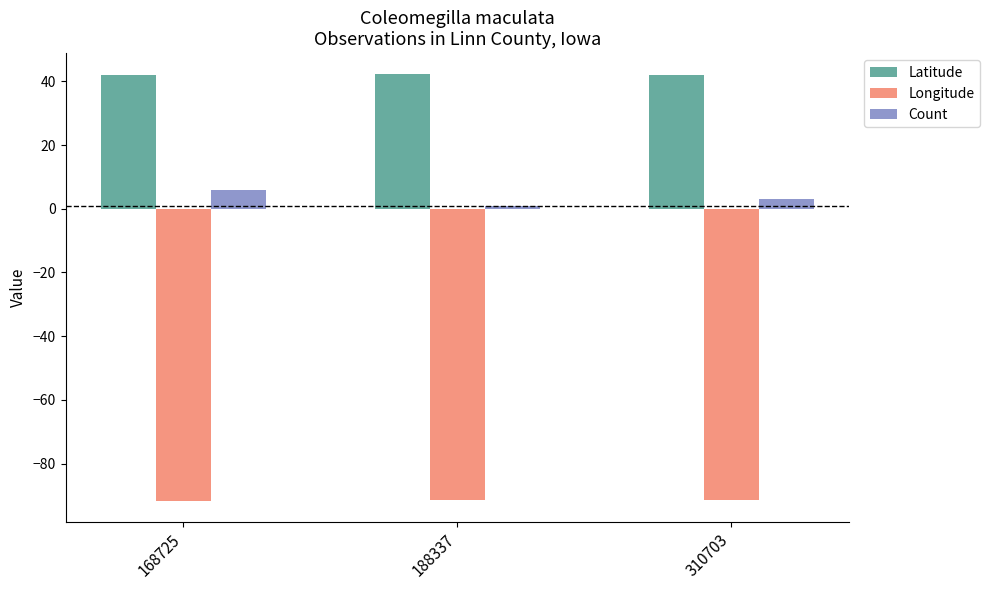

Does the chart contain stacked bars?

No